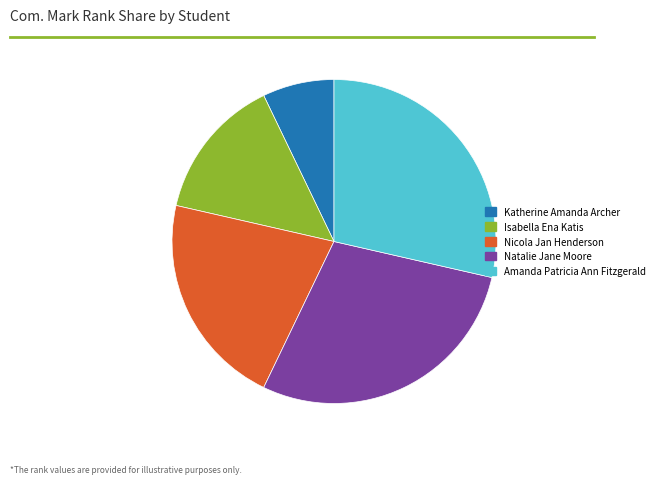

Is it true that Natalie Jane Moore is 29% of the pie?

True